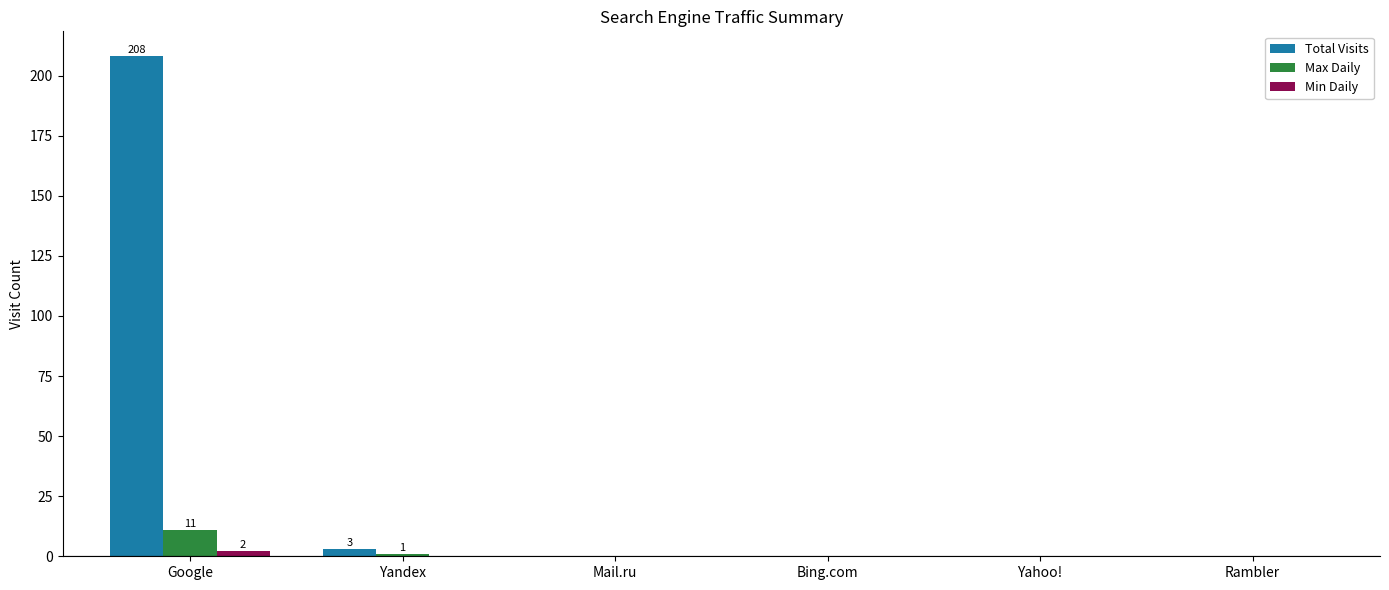

The Max Daily series shows 11 at Google. True or false?

True